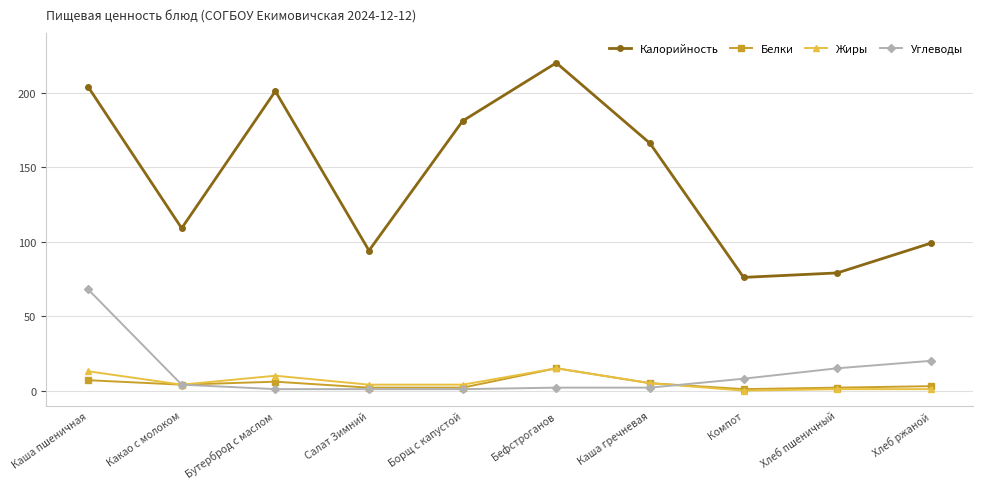

What position from the left is Каша пшеничная?

1